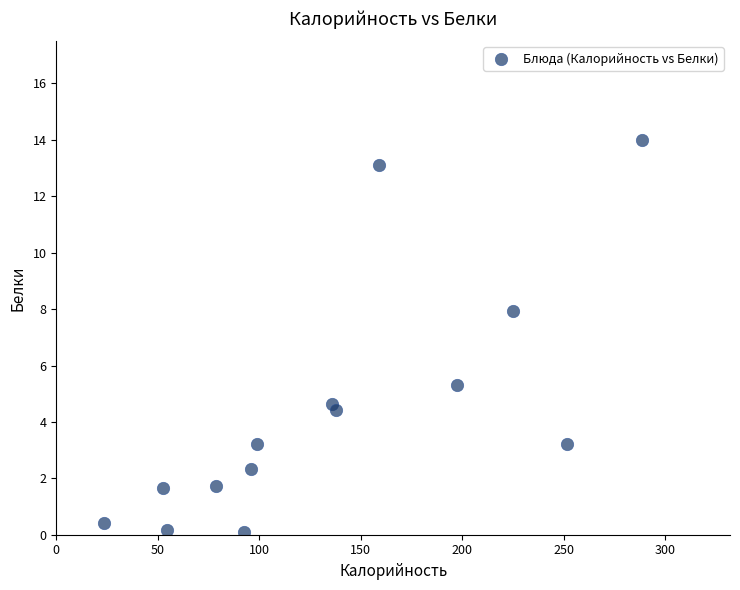

What Y value in the scatter plot is closest to 7?

7.9